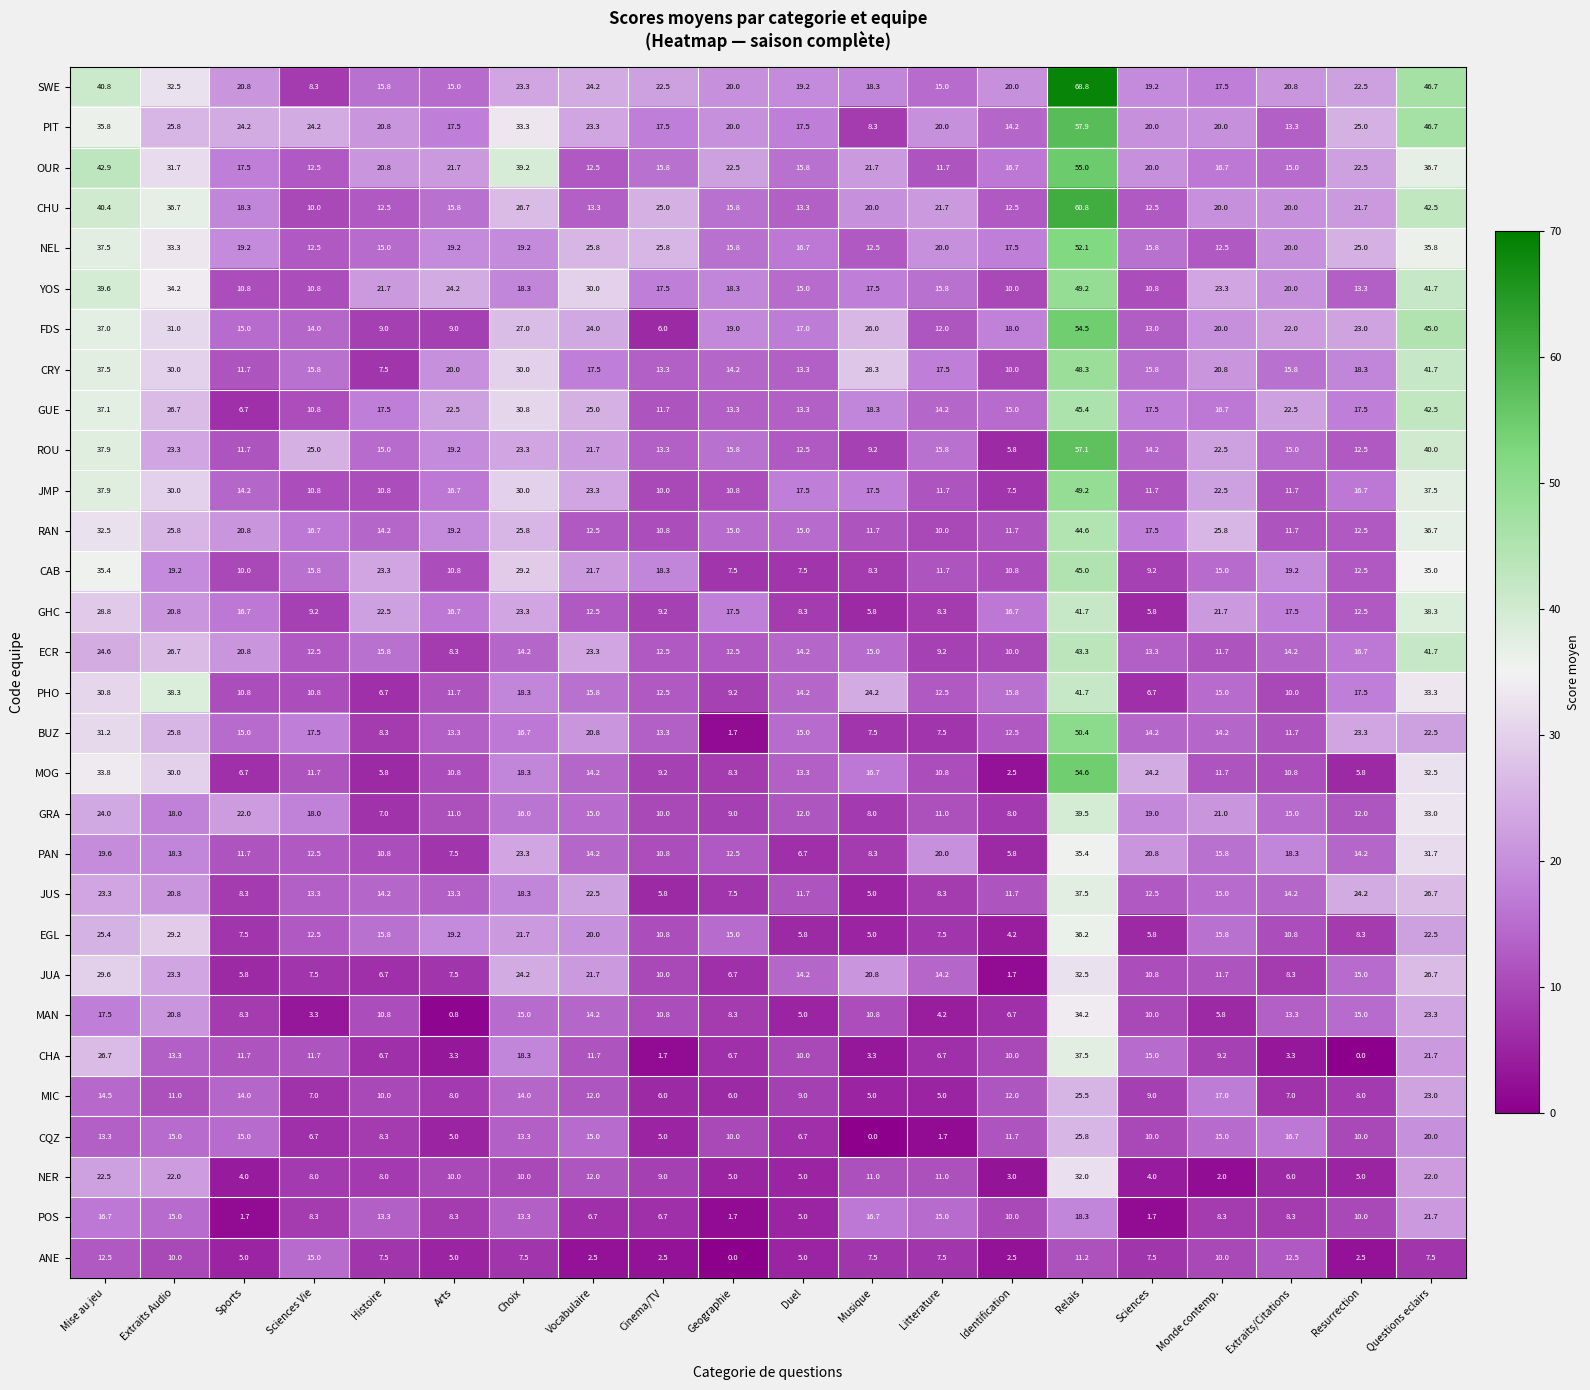

What is the difference between the CAB values at Histoire and Extraits/Citations?

4.1